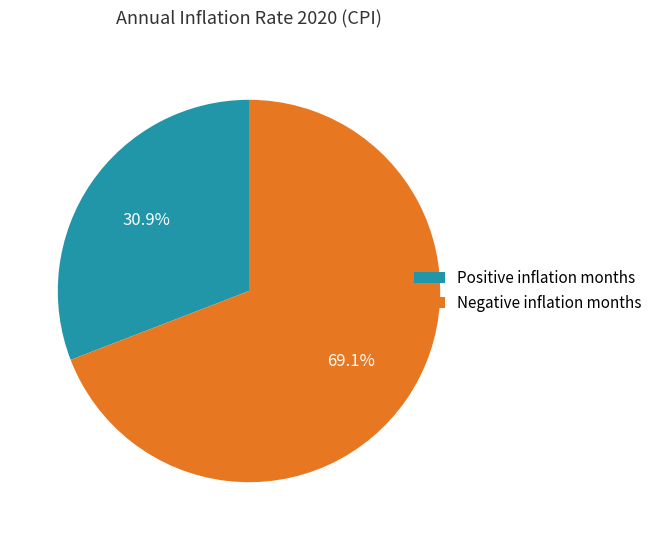

What is the smallest slice in the pie chart?

Positive inflation months